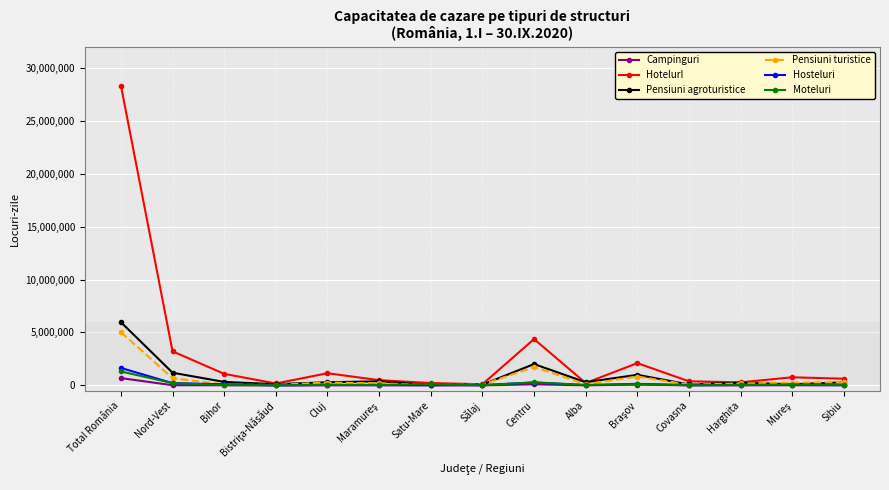

Which series has the widest spread of values?

HotelurI